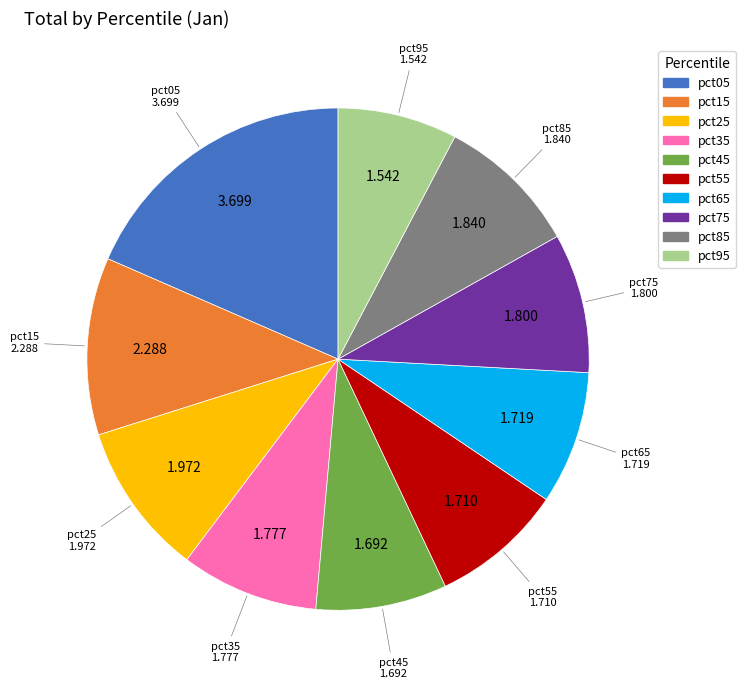

Does pct15 represent more than half of the total?

No